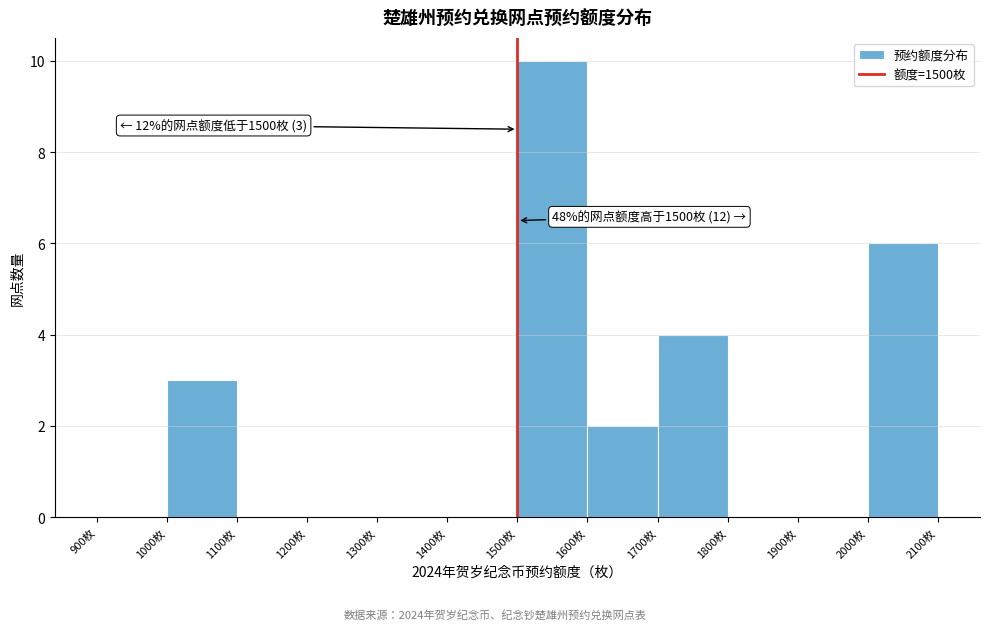

Over which range of the x-axis is the bar tallest?

1500 to 1600